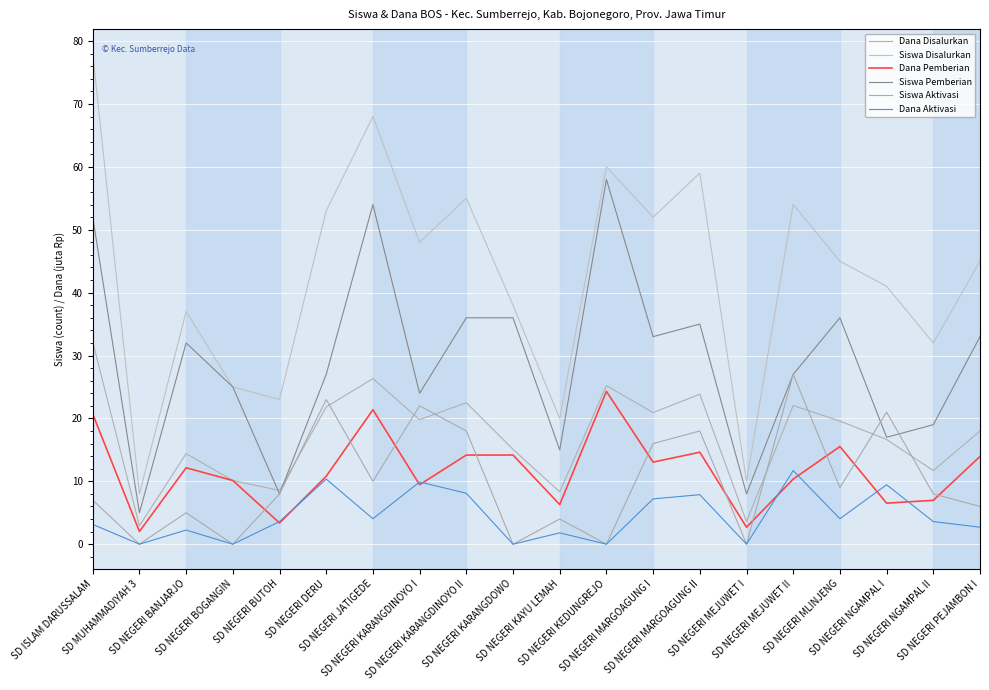

Rank the series at SD NEGERI MEJUWET I from lowest to highest value.

Siswa Aktivasi, Dana Aktivasi, Dana Pemberian, Dana Disalurkan, Siswa Pemberian, Siswa Disalurkan